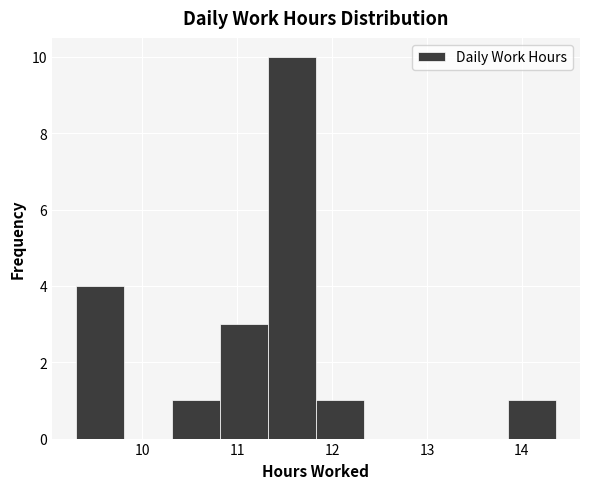

Over which range of the x-axis is the bar tallest?

11.3 to 11.8